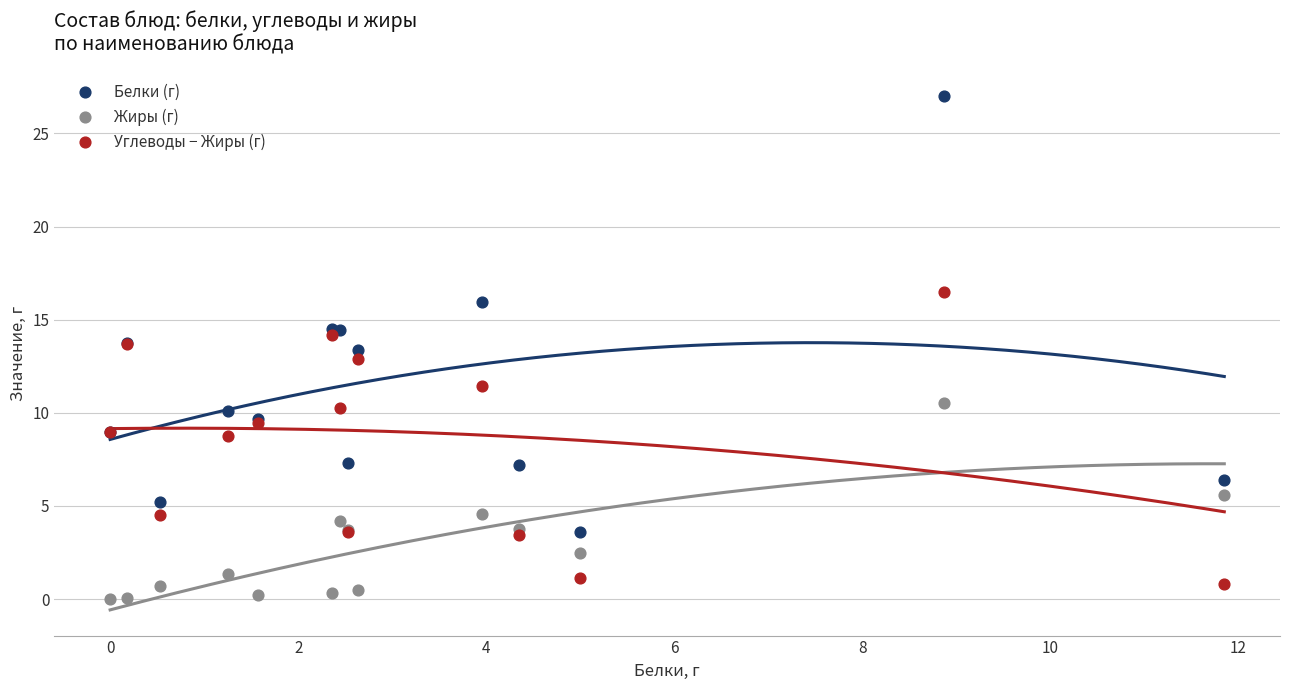

Which series has the largest Y range (max minus min)?

Белки (г)